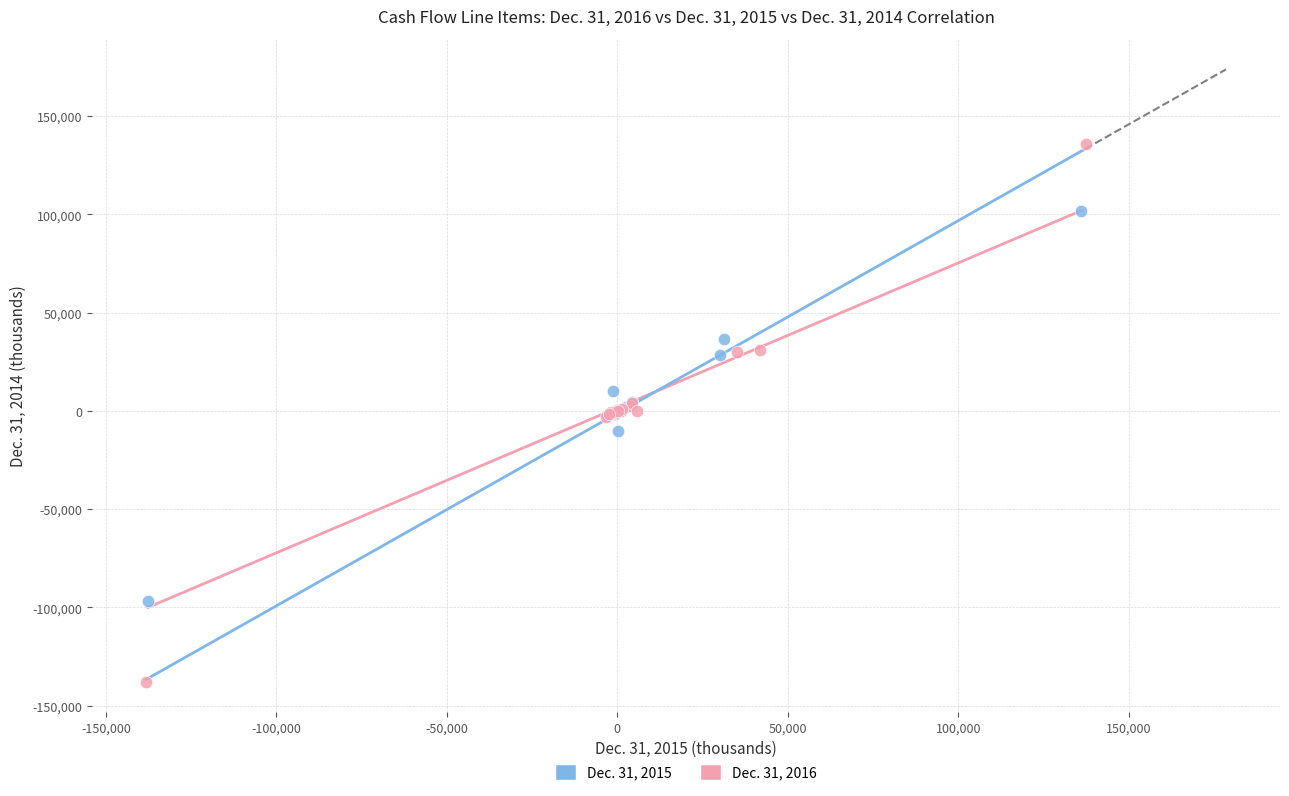

Which series has the widest spread of Y values?

Dec. 31, 2016